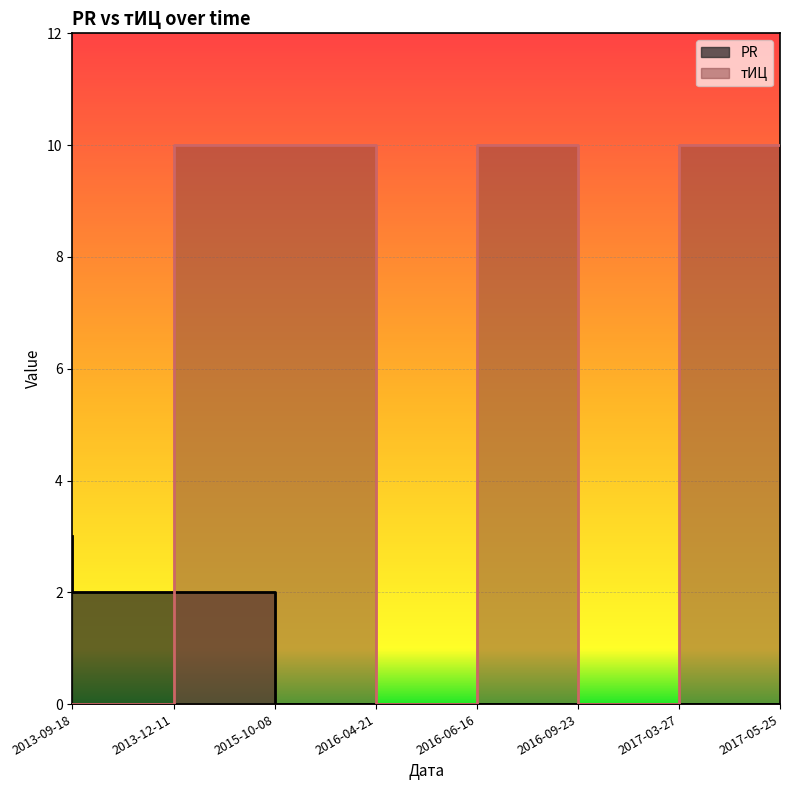

What is the difference between the highest and lowest values at 2013-09-18?

3